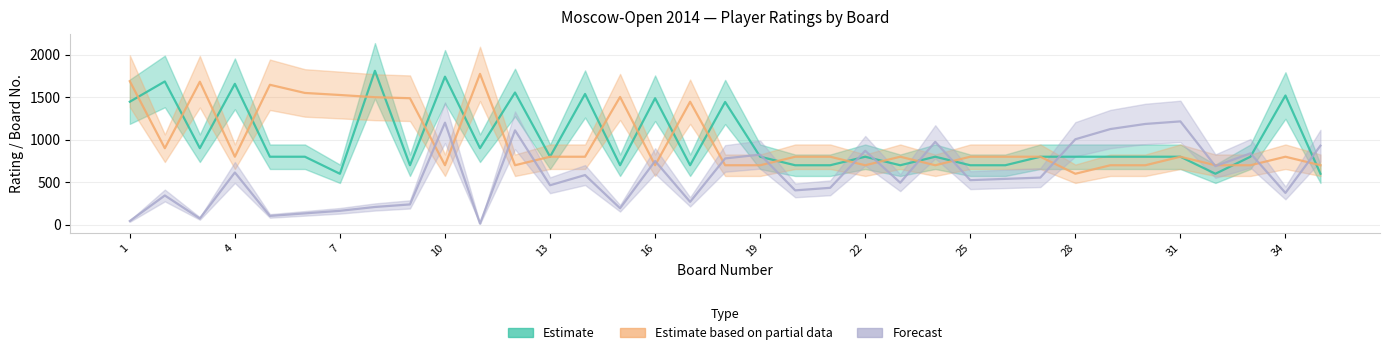

What is the greatest value displayed?

1809